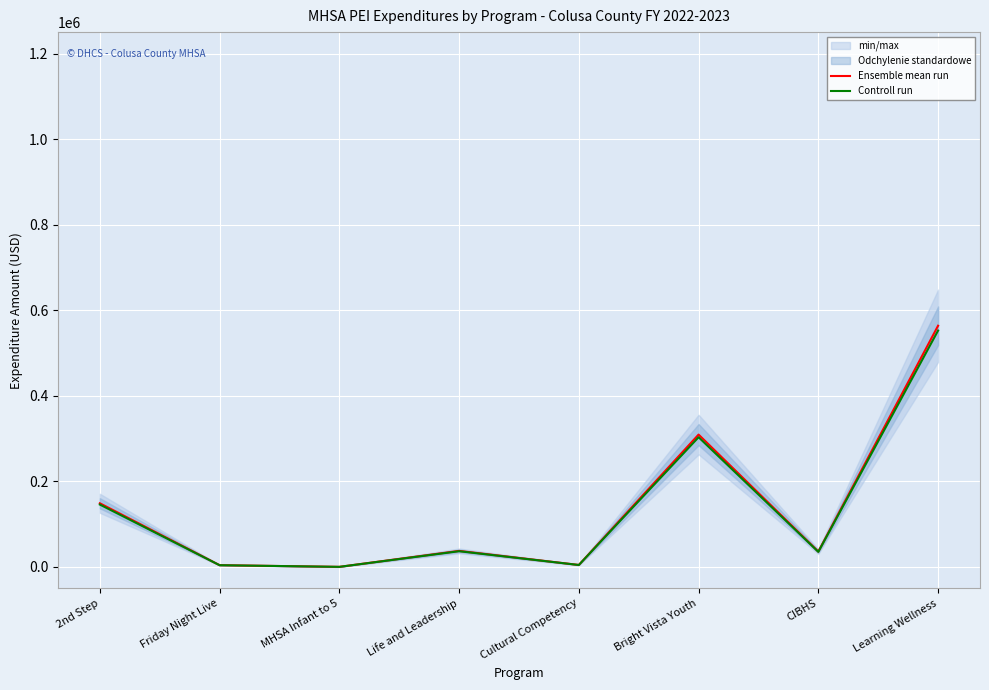

Rank the series at MHSA Infant to 5 from lowest to highest value.

Ensemble mean run, Controll run